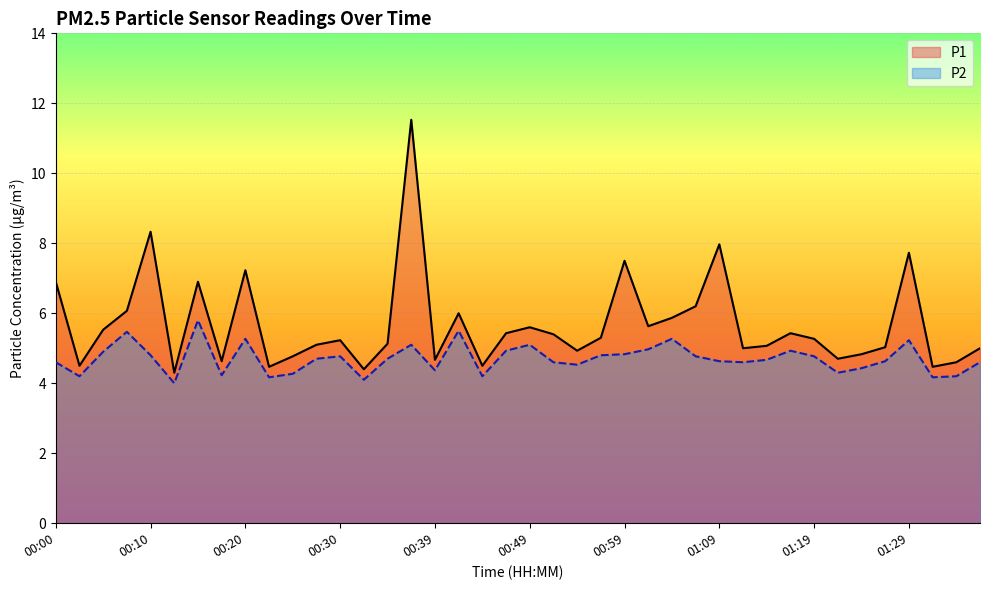

Count the number of data series in this chart.

2